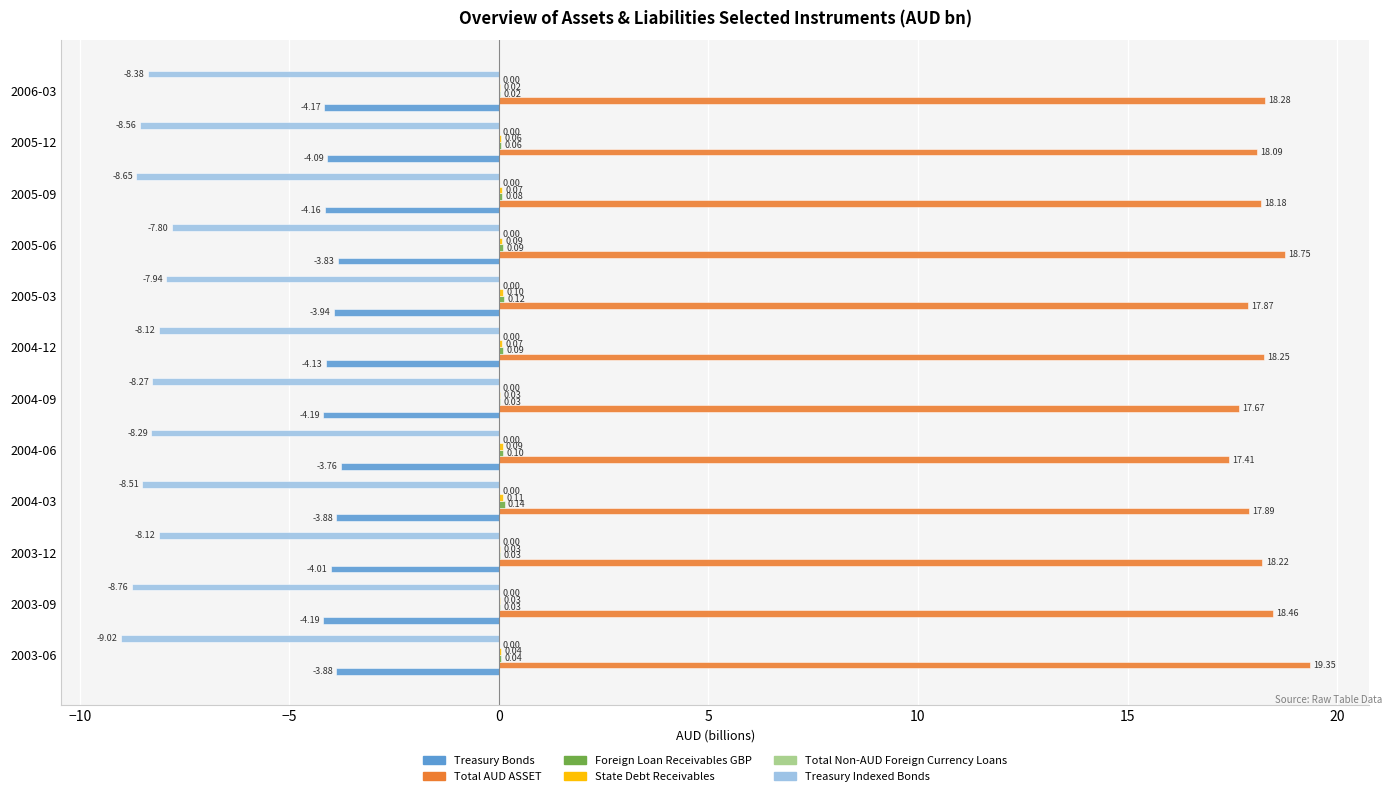

Which series changed the most between 2004-06 and 2006-03?

Total AUD ASSET